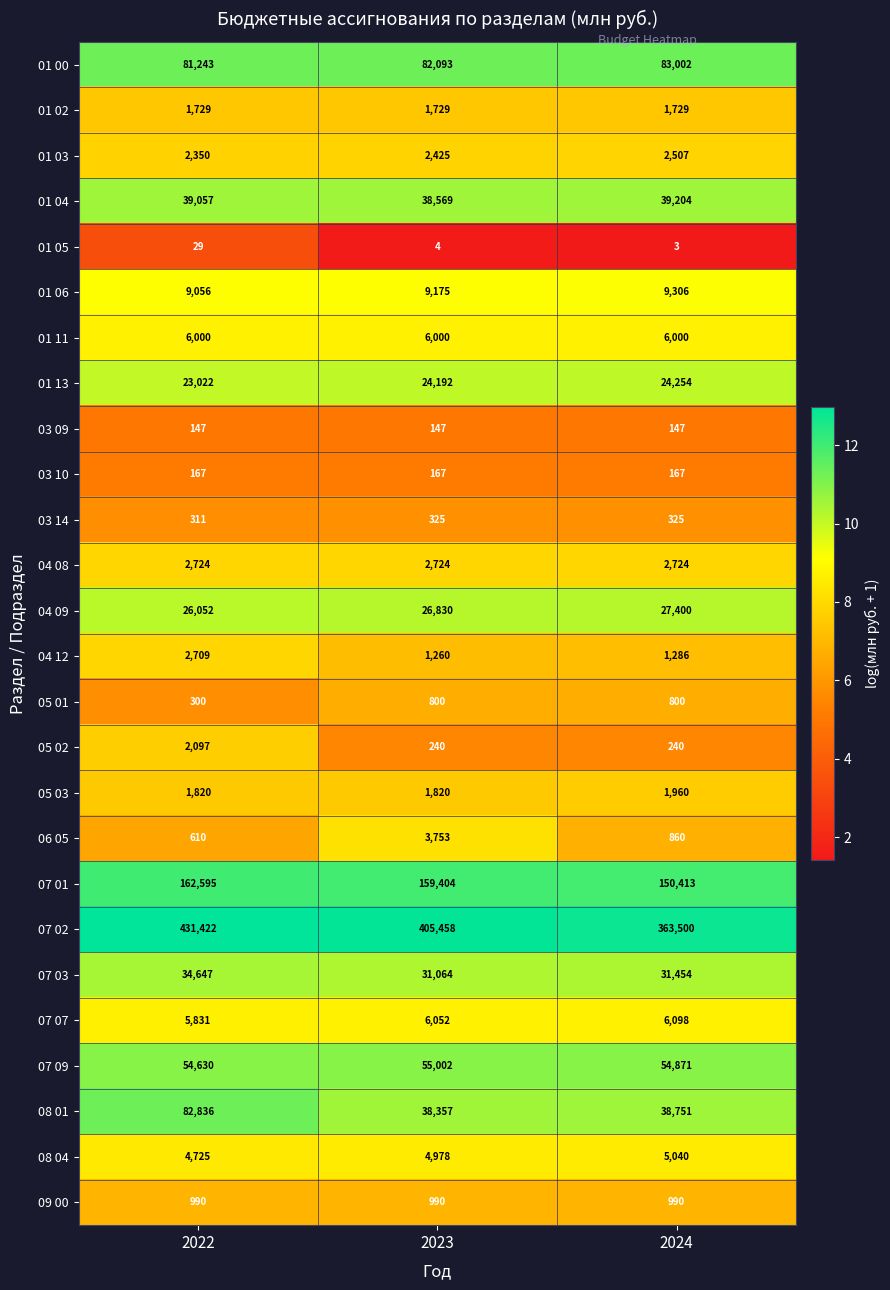

The value of 05 03 at 2023 is 2996. True or false?

False